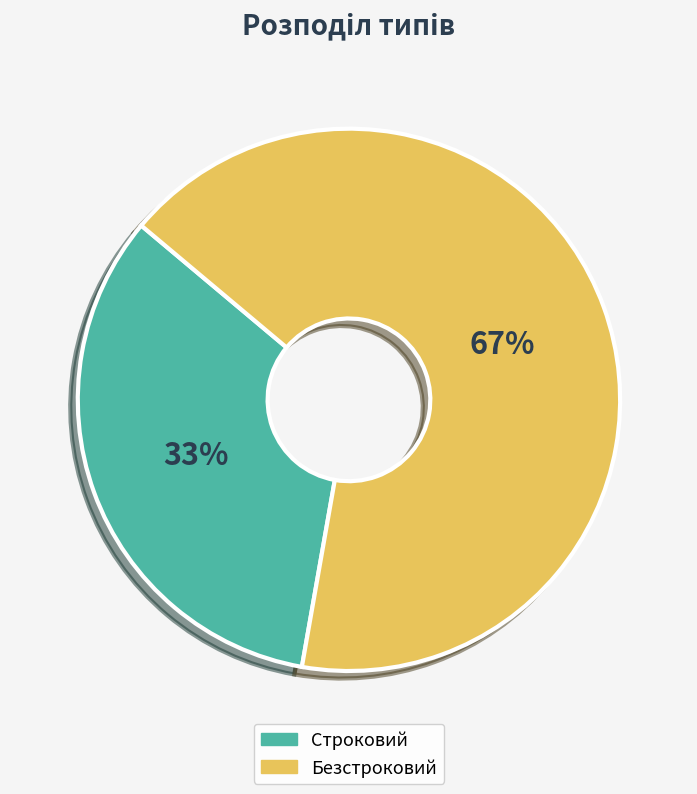

Rank the categories by value from highest to lowest.

Безстроковий, Строковий